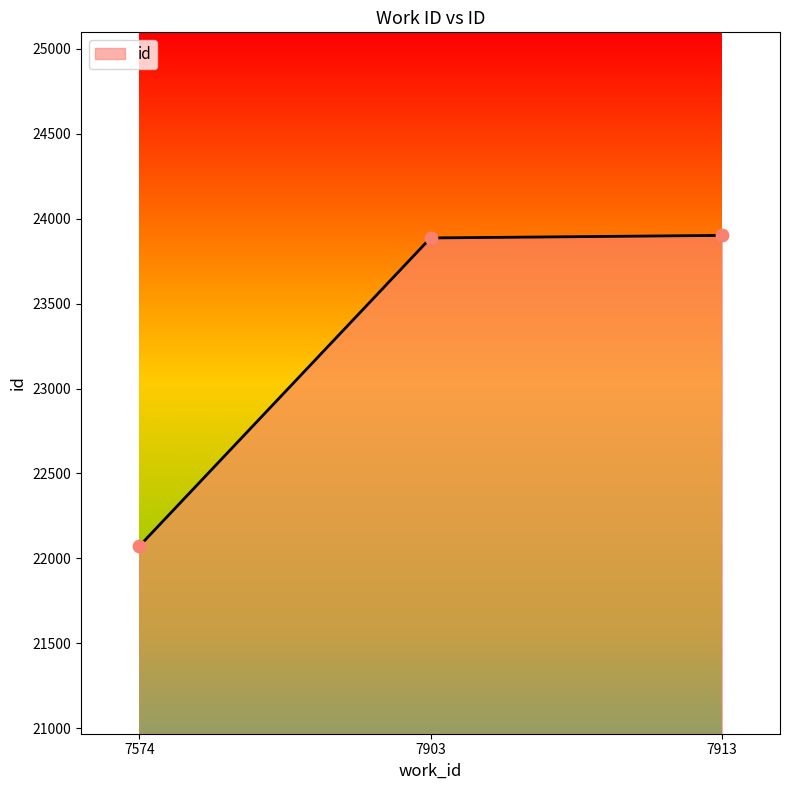

What is the ratio of the value at 7903 to the value at 7574?

1.1